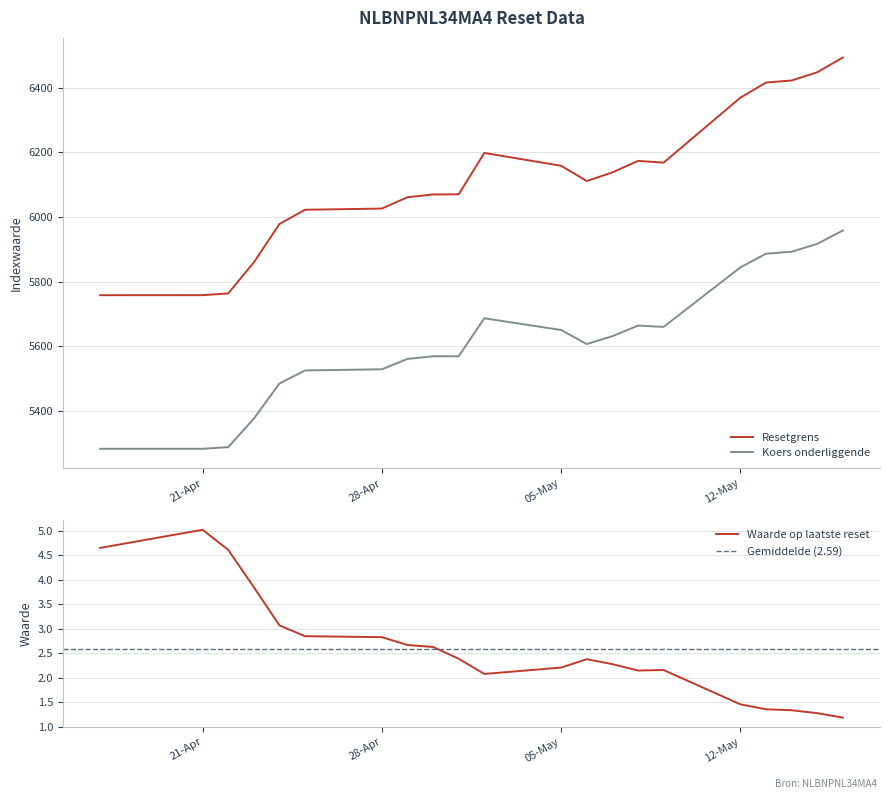

True or false: Waarde op laatste reset has a value of 1.3 at 2025-05-14.

True